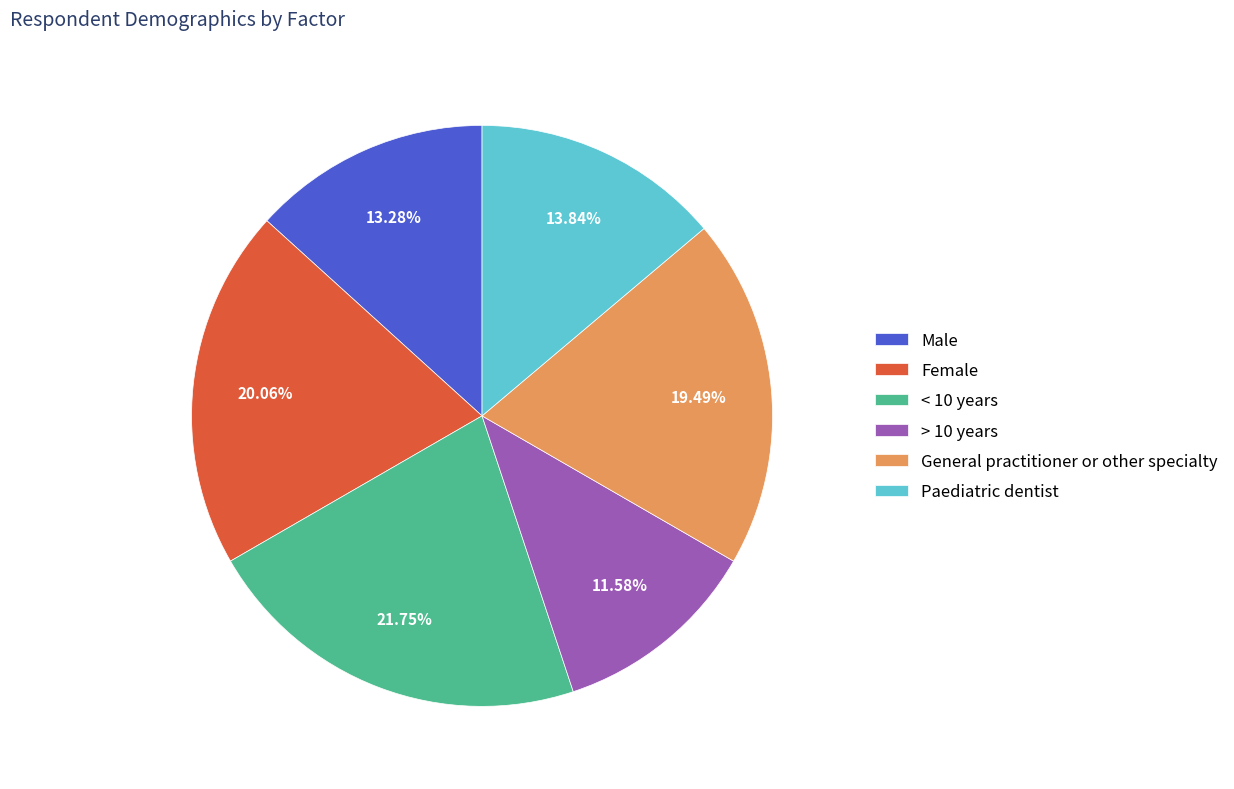

Rank the categories by value from lowest to highest.

> 10 years, Male, Paediatric dentist, General practitioner or other specialty, Female, < 10 years